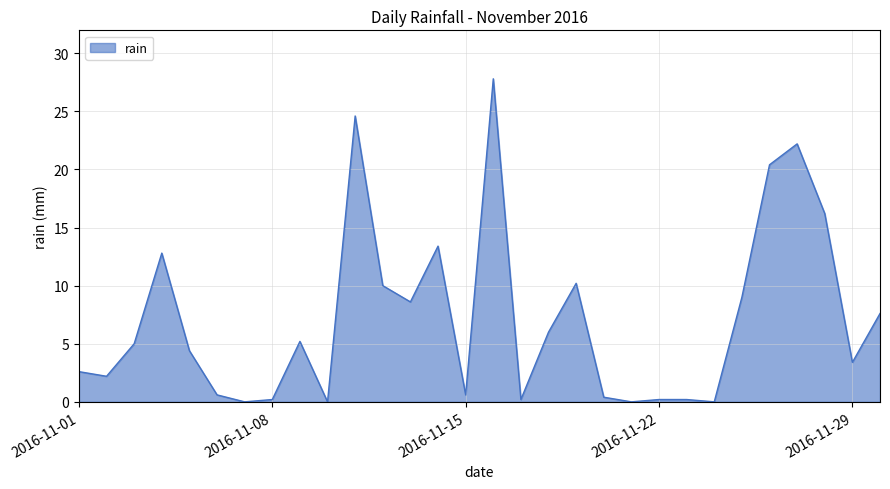

What is the difference between the maximum and minimum values?

27.8